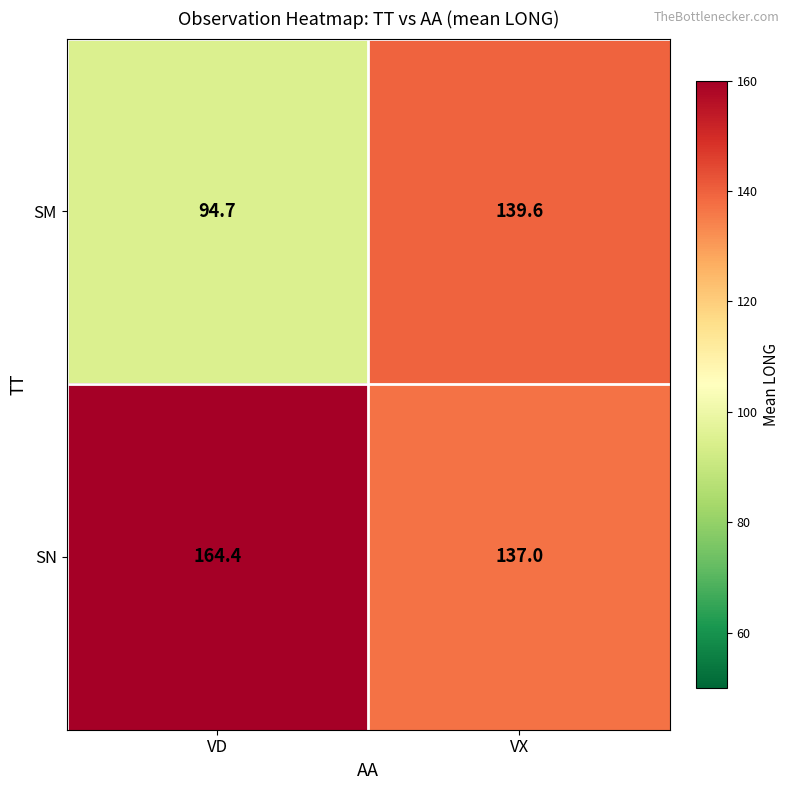

At which label is SN closest to 150?

VX